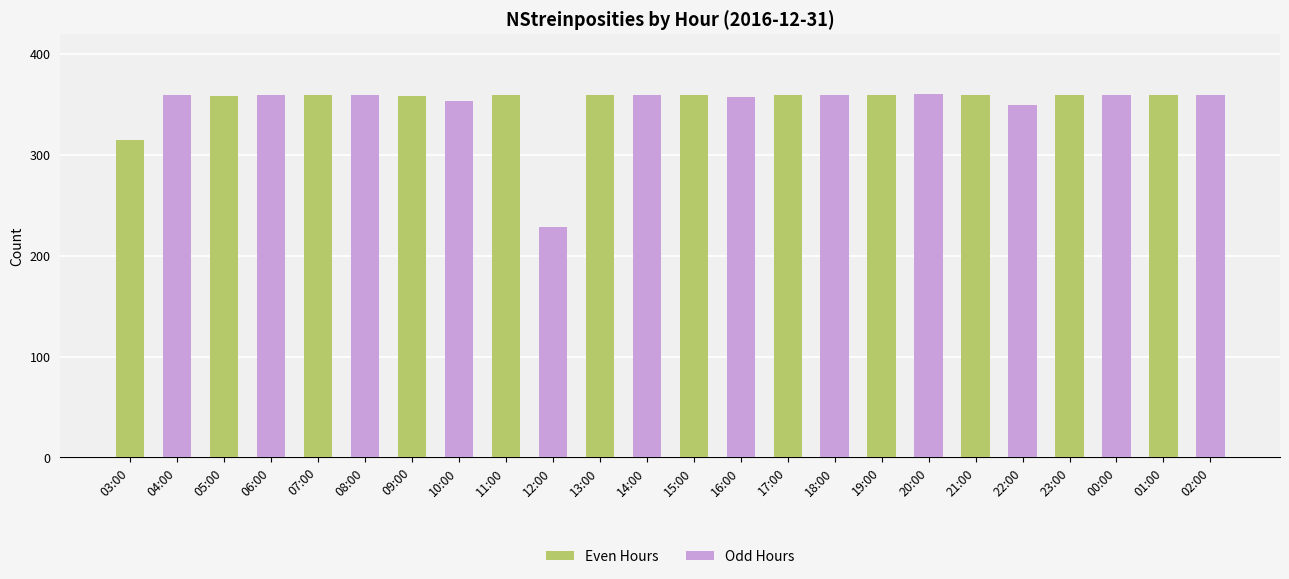

What is the average value of the Odd Hours series?

348